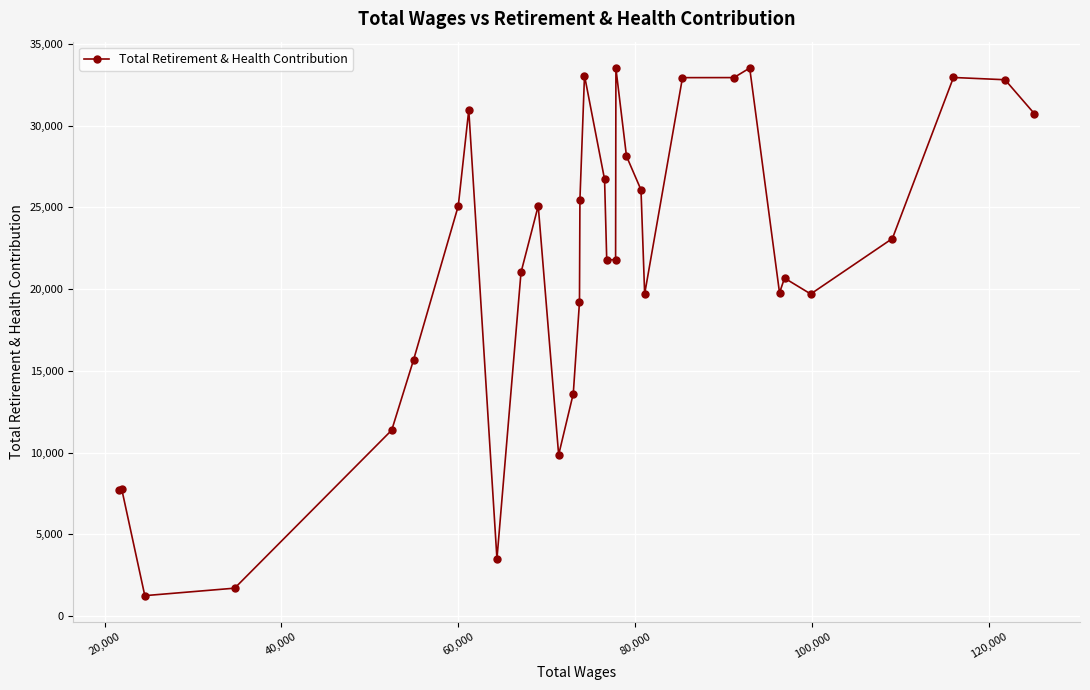

What is the smallest value displayed?

1248